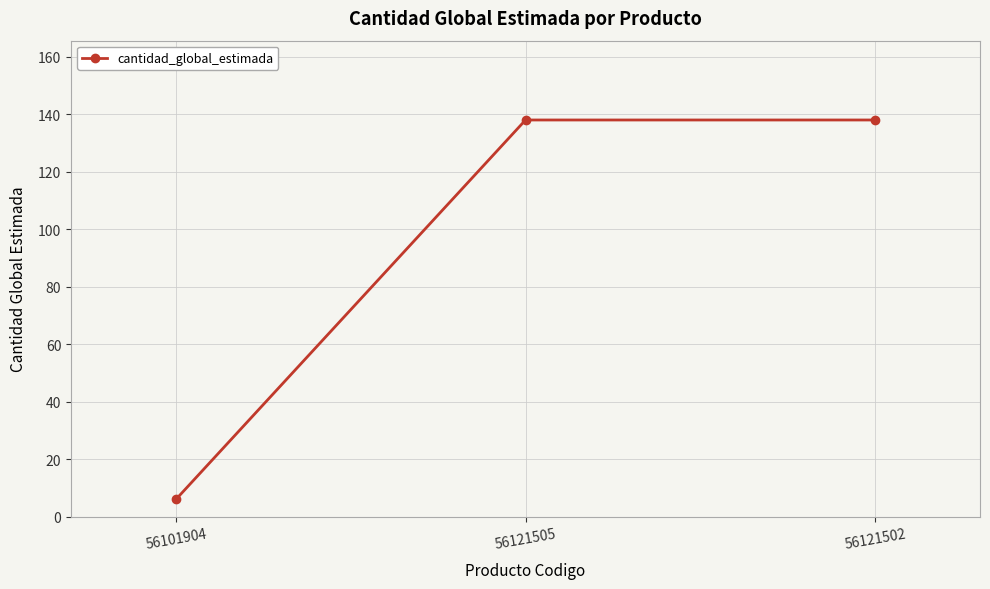

What is the greatest value displayed?

138